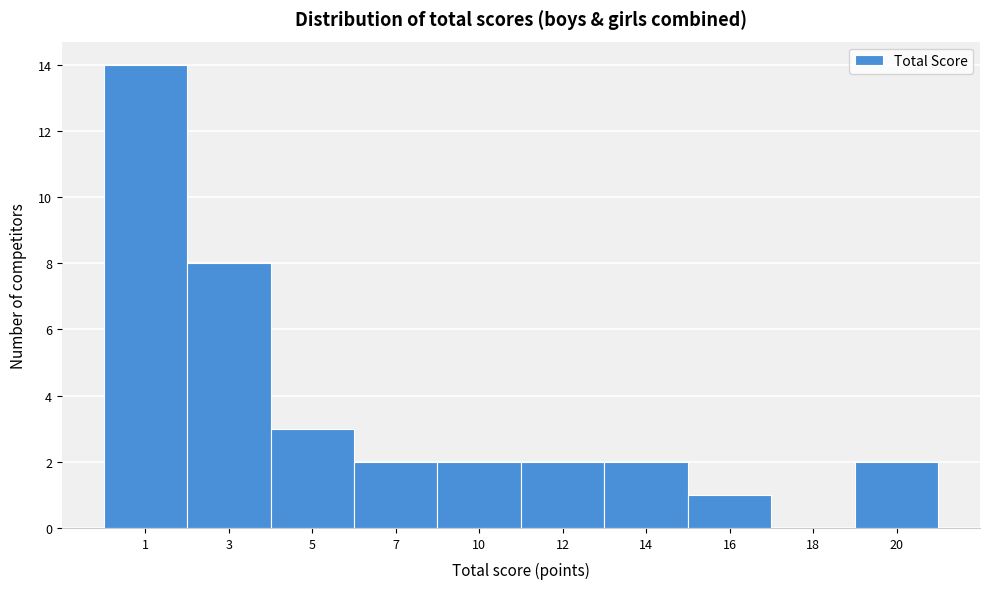

Reading right to left, list all the values displayed in this chart.

20=2	18=0	16=1	14=2	12=2	10=2	7=2	5=3	3=8	1=14